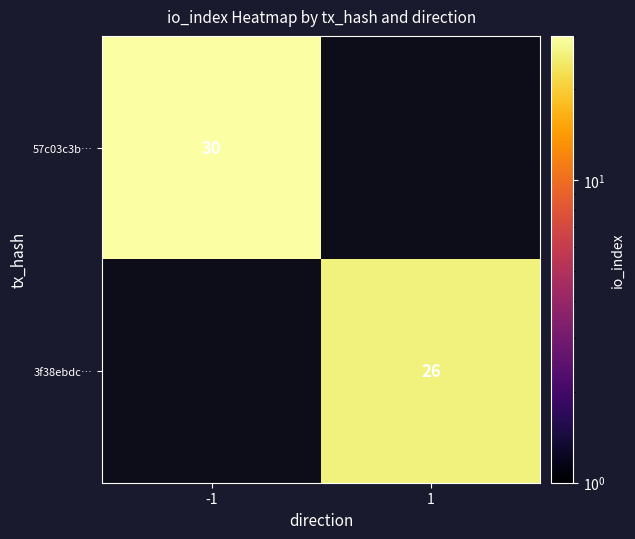

The 57c03c3b… series shows 30 at -1. True or false?

True